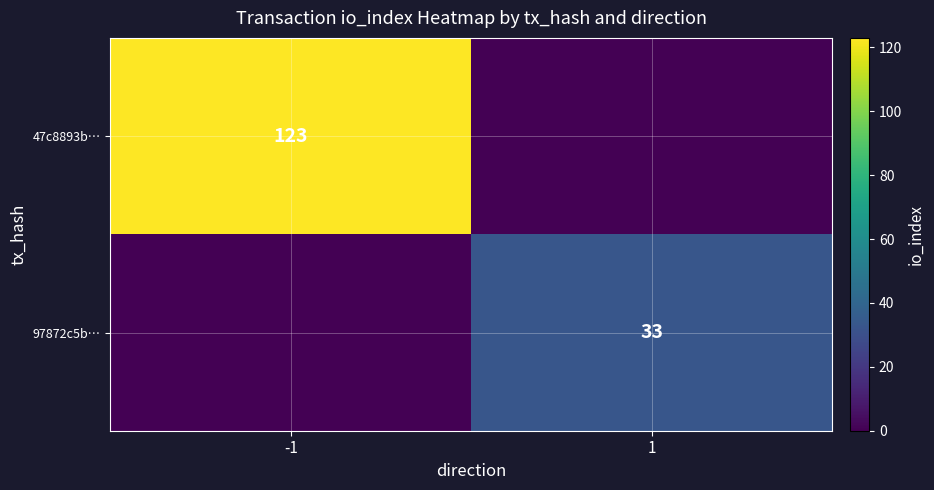

True or false: 47c8893b… has a value of 173 at -1.

False